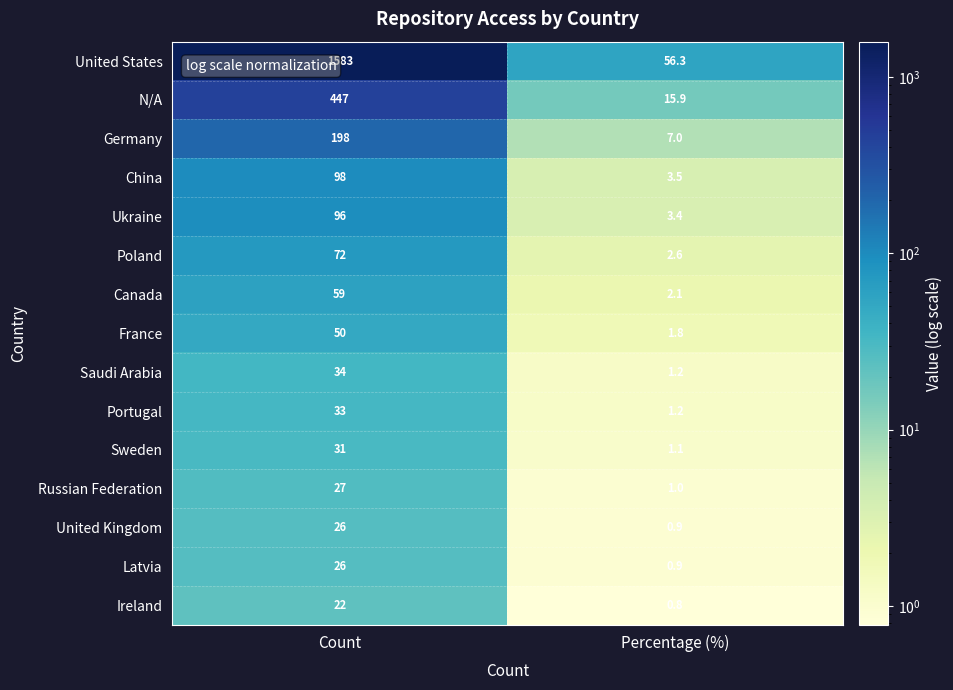

What is the spread (max minus min) of values at Percentage (%)?

55.5